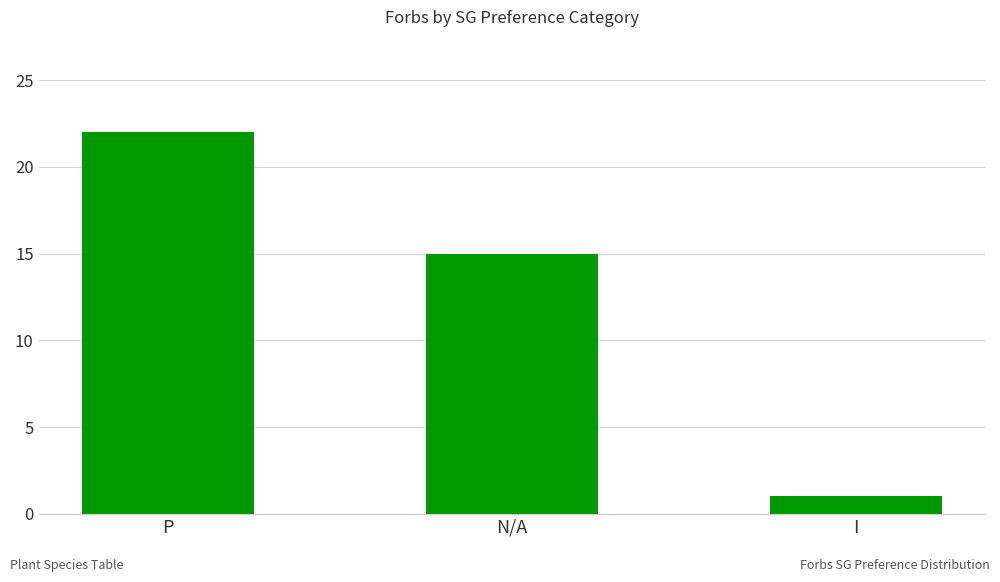

How many series are shown in this chart?

1